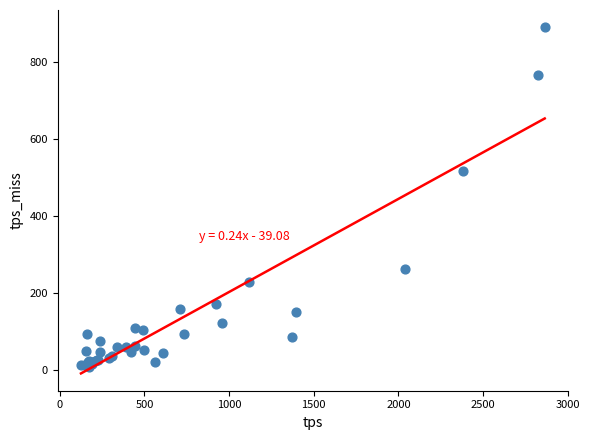

What Y value in the scatter plot is closest to 449?

516.5